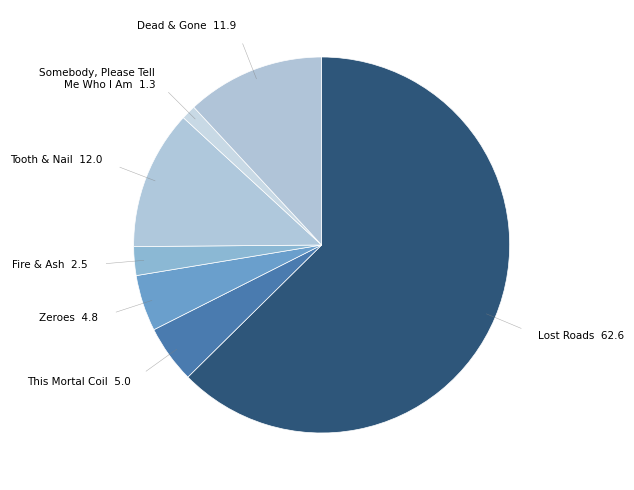

What is the largest slice in the pie chart?

Lost Roads